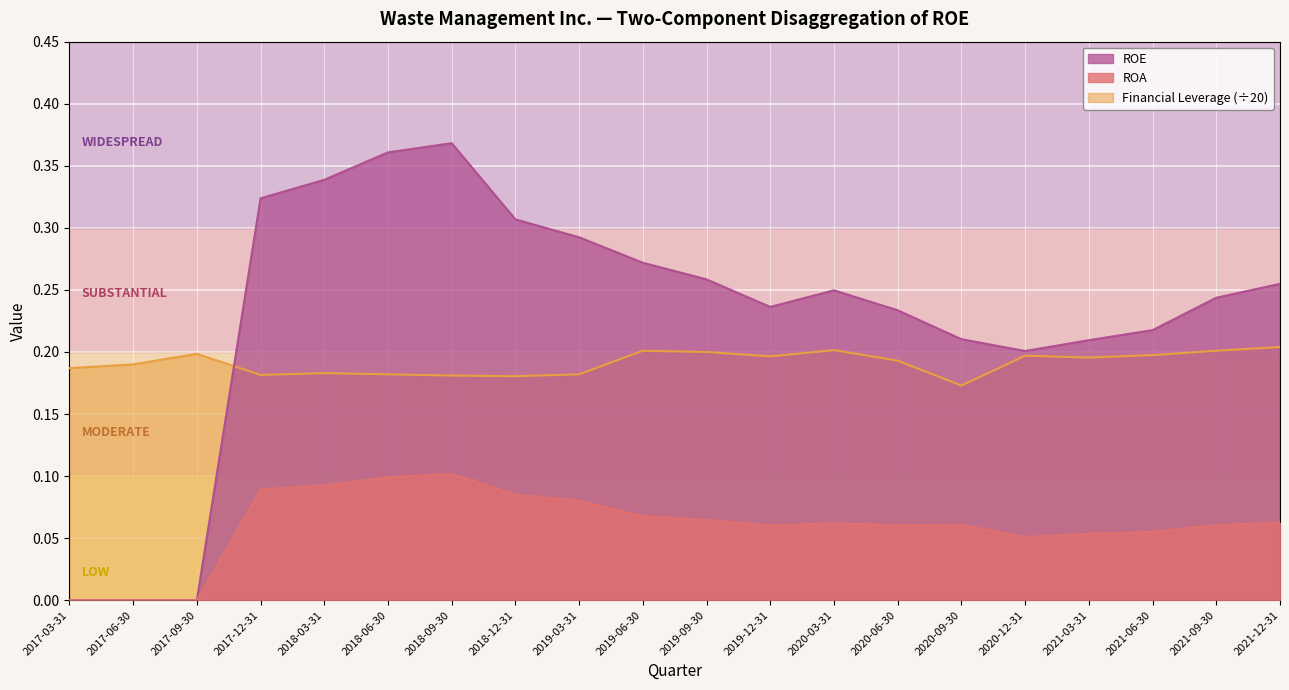

What is the highest value of the ROA series?

0.1